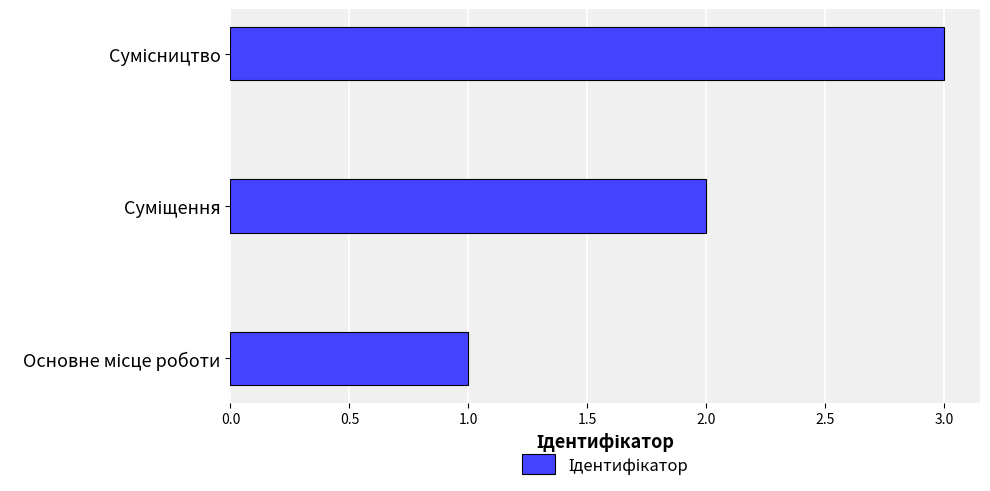

What is the sum of all values?

6